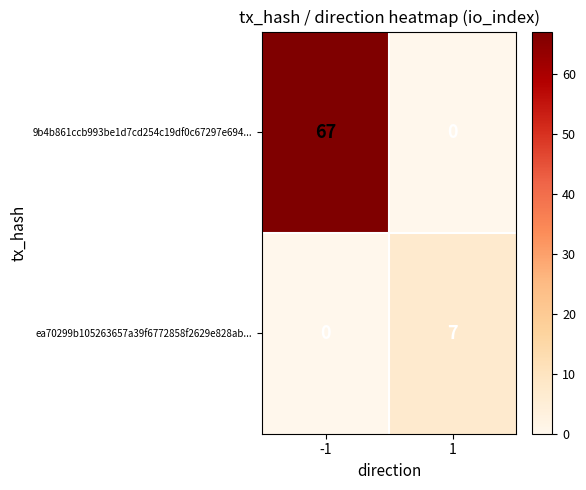

True or false: 9b4b861ccb993be1d7cd254c19df0c67297e694... has a value of 0 at 1.

True